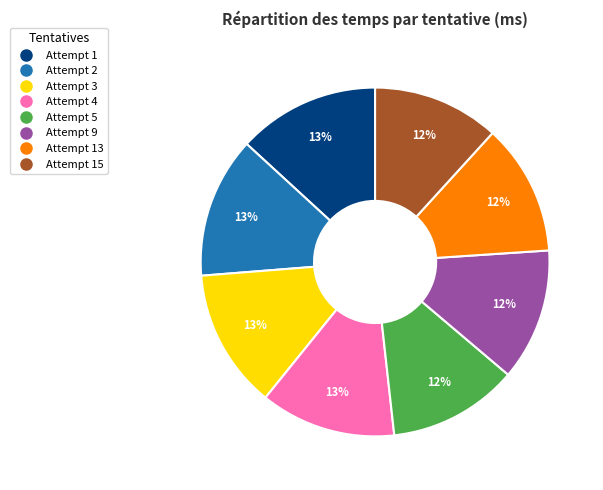

To the nearest percent, what is the average slice percentage?

12%